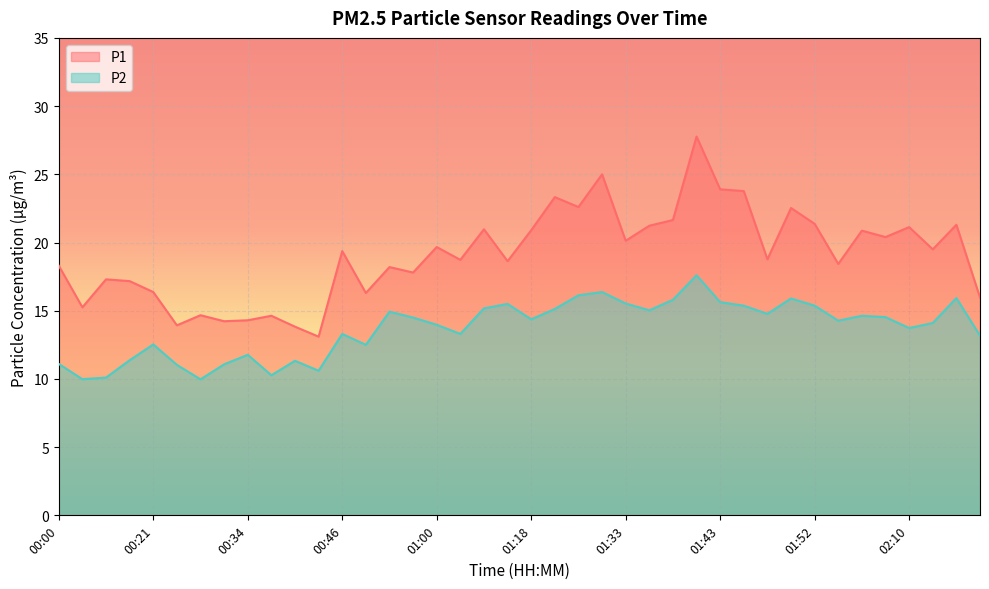

At which label does P2 first exceed 14?

00:55